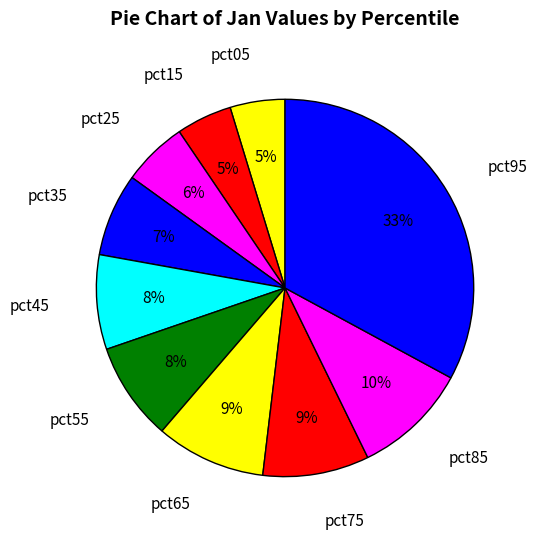

True or false: pct55 accounts for 8% of the total.

True